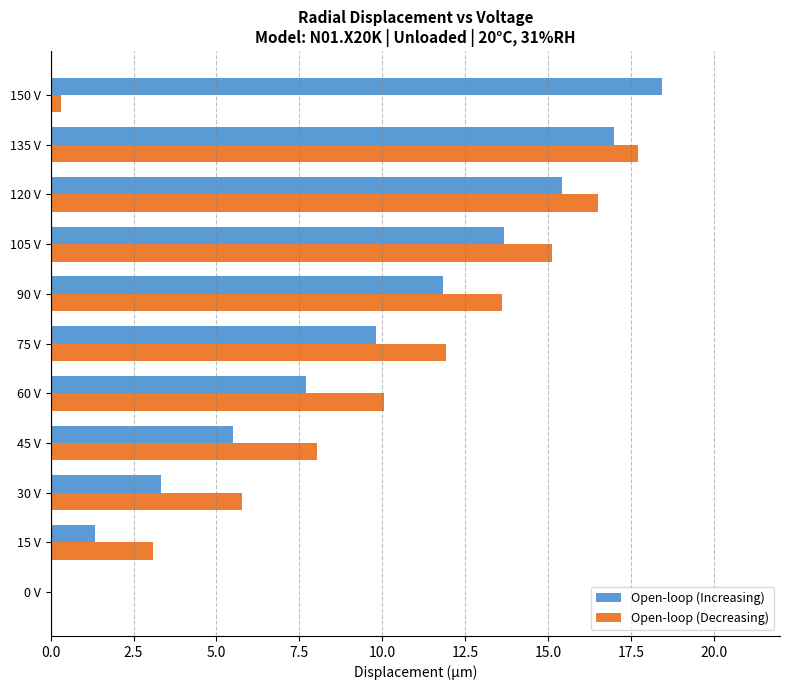

What is the total value across all series at 120 V?

31.9